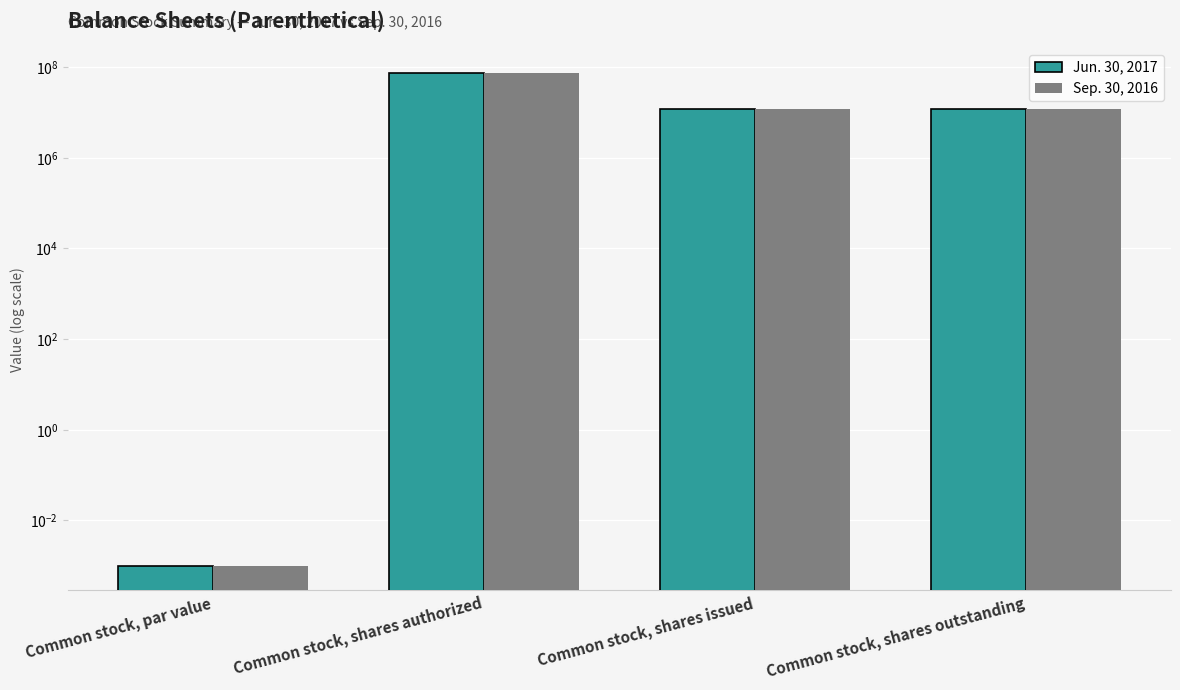

The Sep. 30, 2016 series shows 0.0 at Common stock, par value. True or false?

False